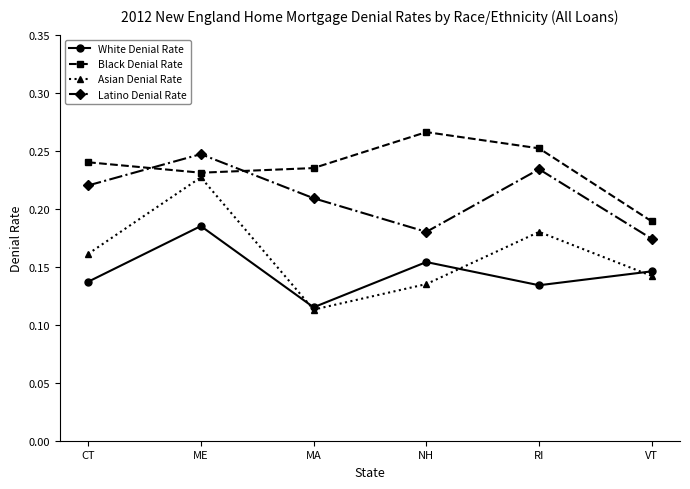

Which series changed the most between CT and ME?

Asian Denial Rate